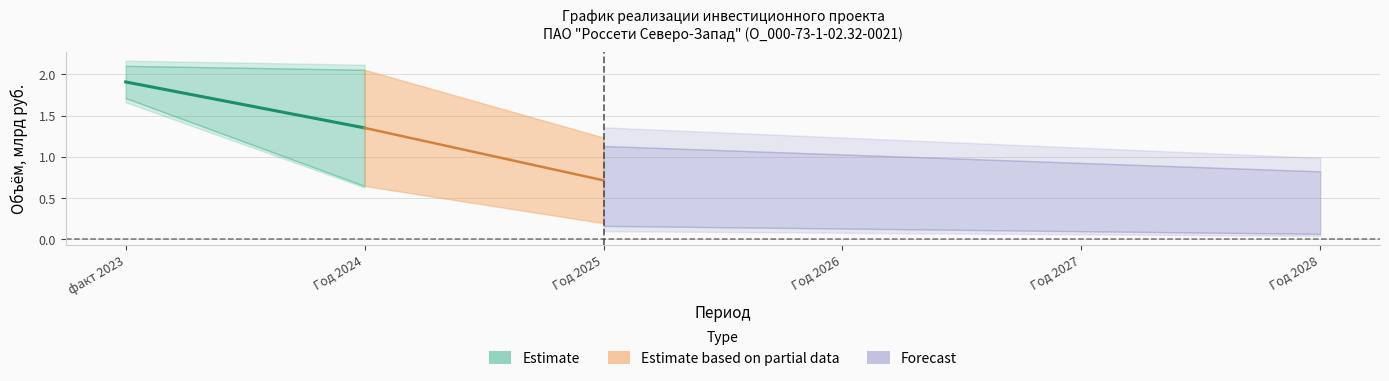

At which category is the sum across all series the highest?

факт 2023